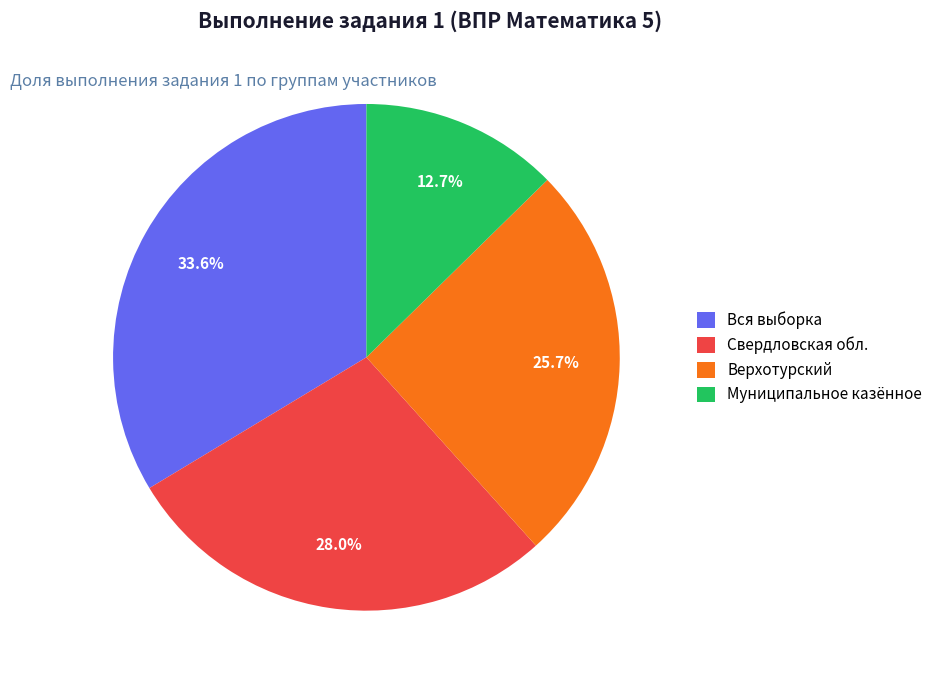

Which has a higher value, Верхотурский or Вся выборка?

Вся выборка